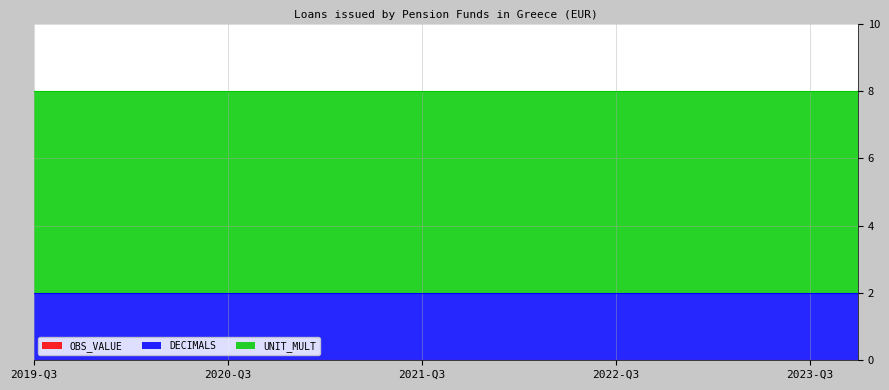

True or false: OBS_VALUE and UNIT_MULT cross at least once.

False